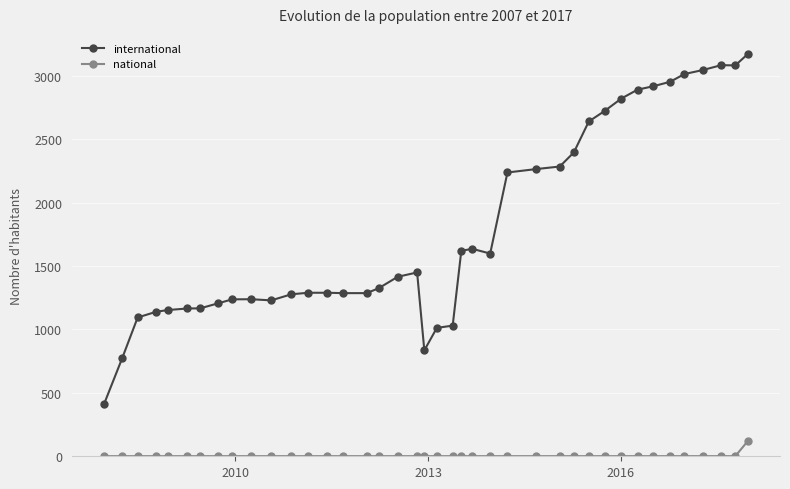

What is the difference between the second highest and minimum values in the international series?

2672